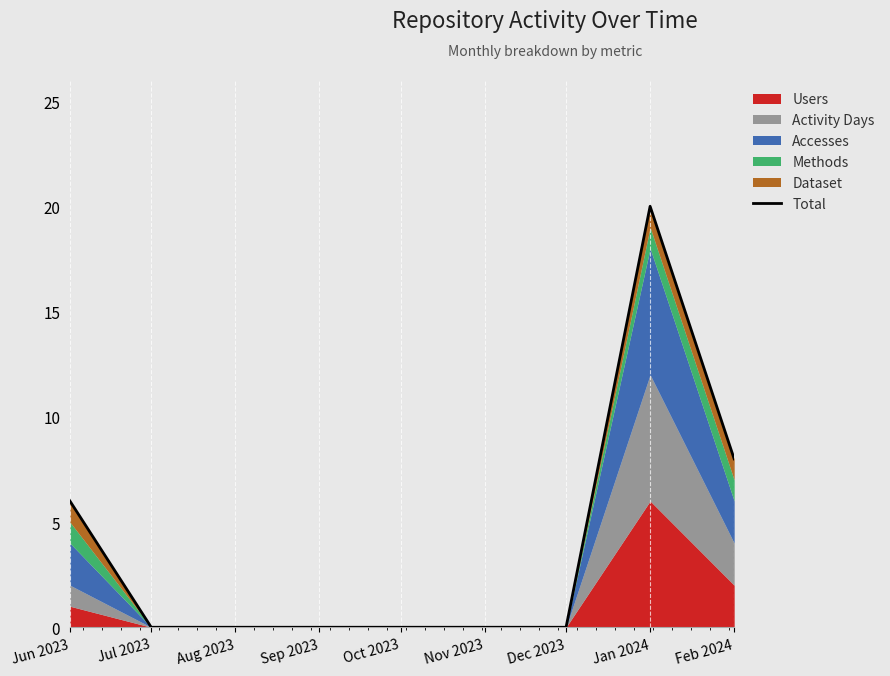

List the labels in order of value, smallest first.

Jul 2023, Aug 2023, Sep 2023, Oct 2023, Nov 2023, Dec 2023, Jun 2023, Feb 2024, Jan 2024